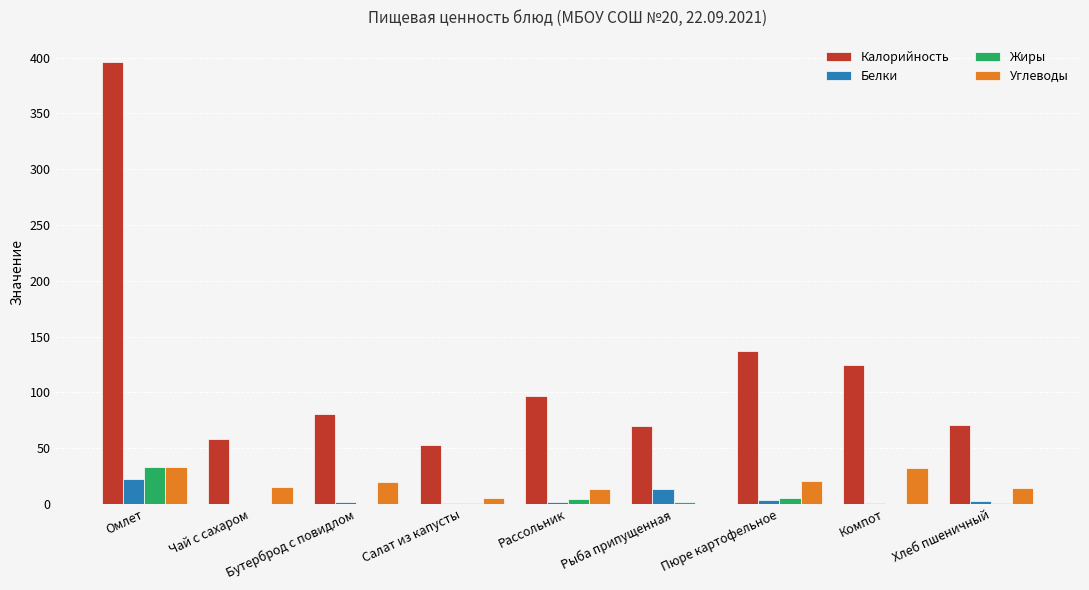

At which label is Калорийность closest to 224?

Пюре картофельное